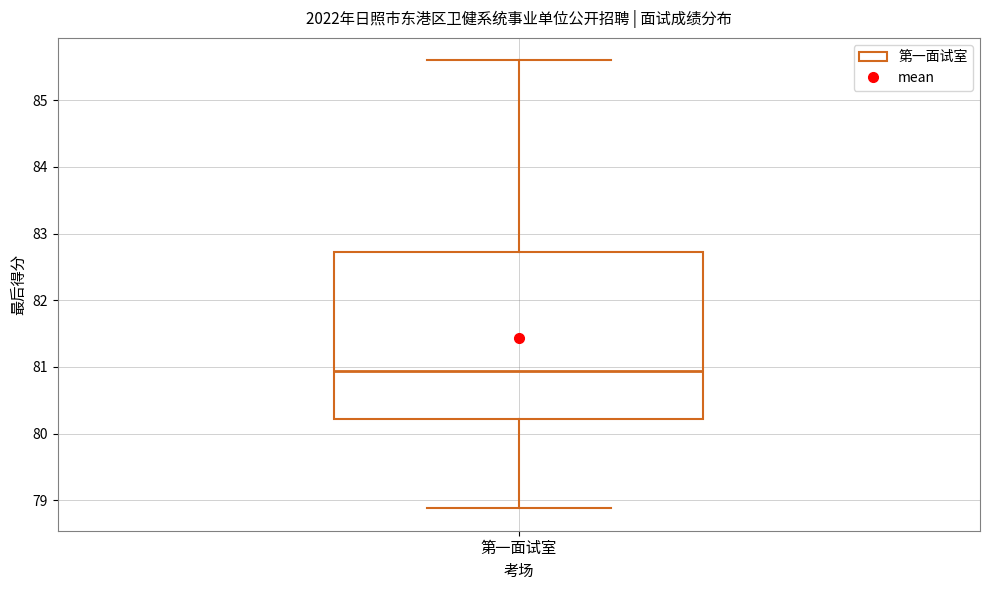

Where is the lower edge of the box for 第一面试室 on the y-axis? The values are not printed on the chart, so give them approximately, as read against the axis.

80.2